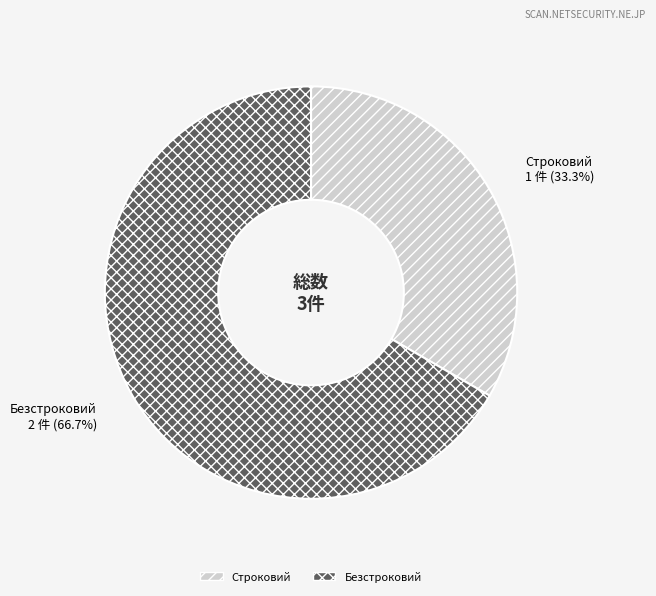

What is the smallest slice in the pie chart?

Строковий